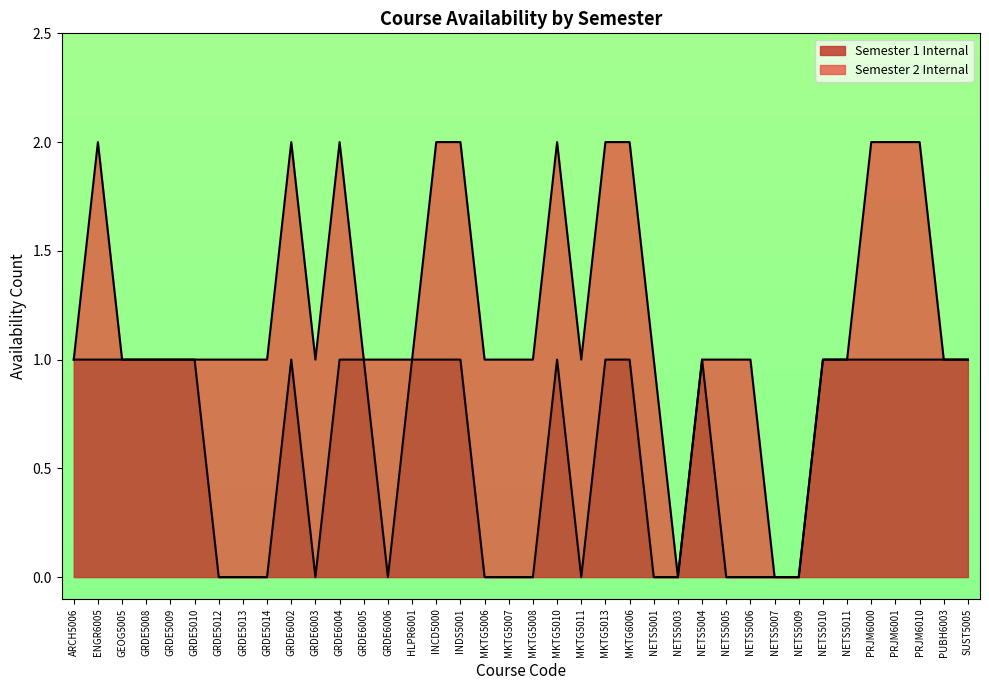

How many positive values are there?

23